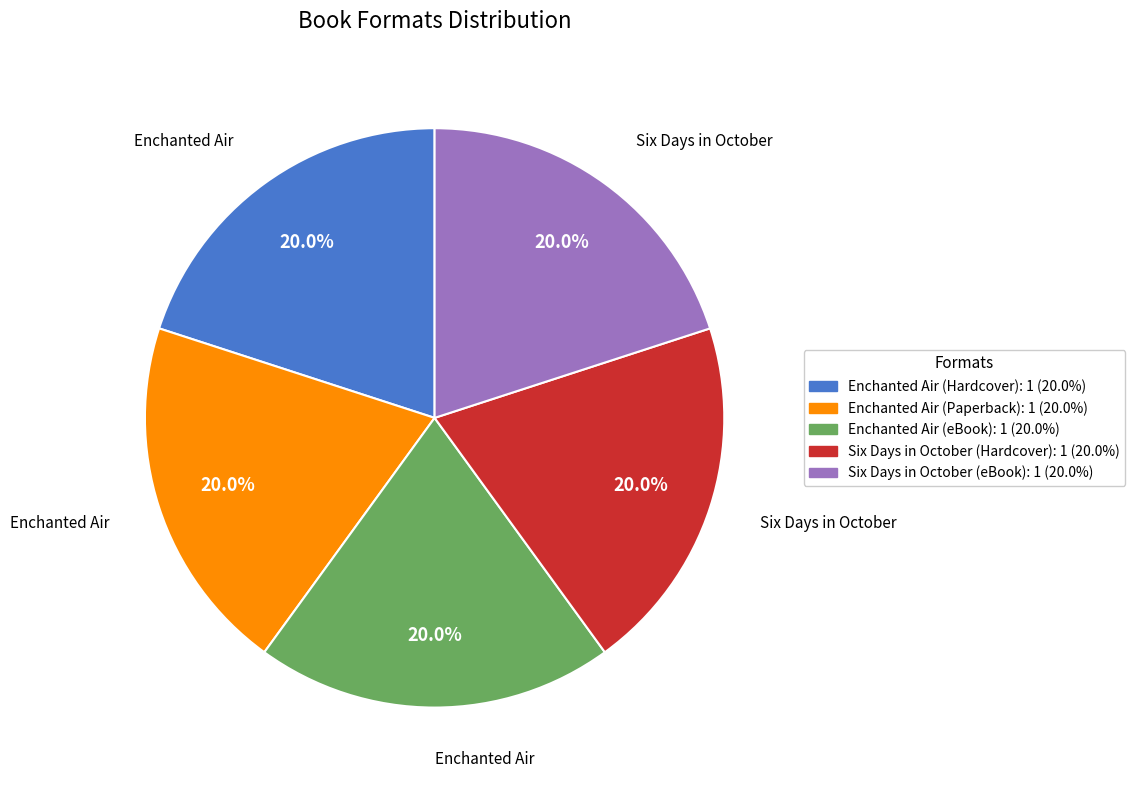

To the nearest percent, what percentage of the pie is Enchanted Air (eBook)?

20%